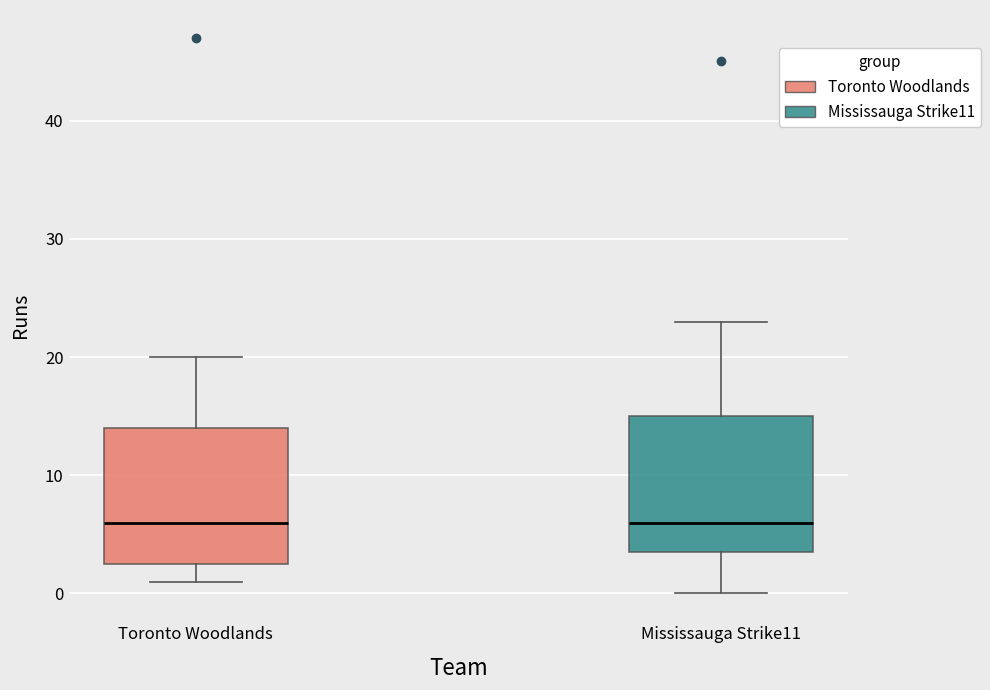

Where does the lower whisker of the box for Mississauga Strike11 end on the y-axis? The values are not printed on the chart, so give them approximately, as read against the axis.

0